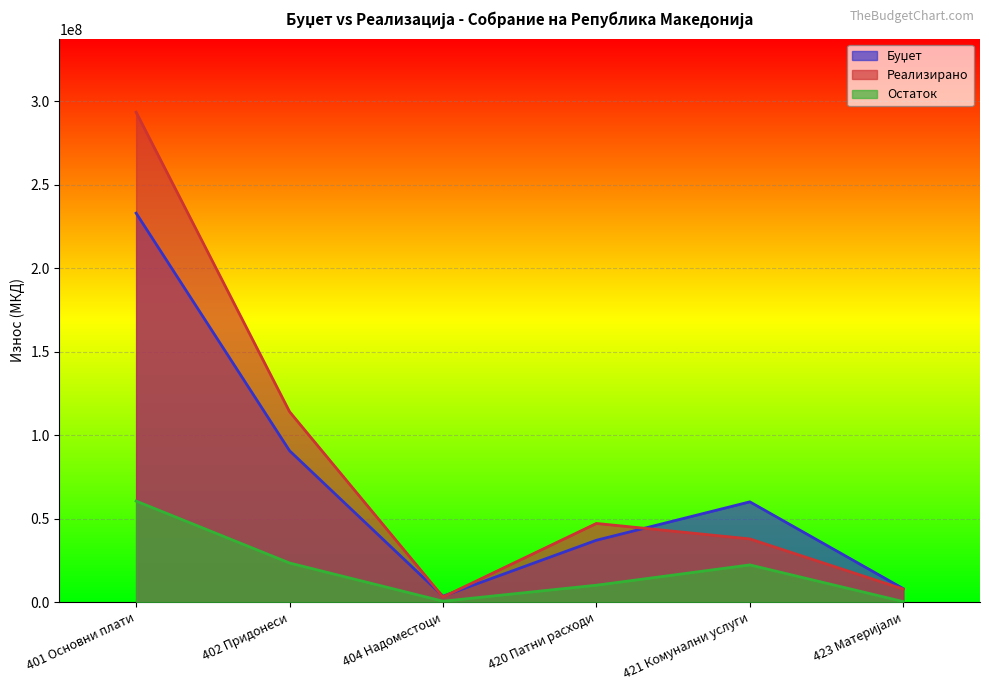

True or false: Реализирано and Остаток intersect in this chart.

False